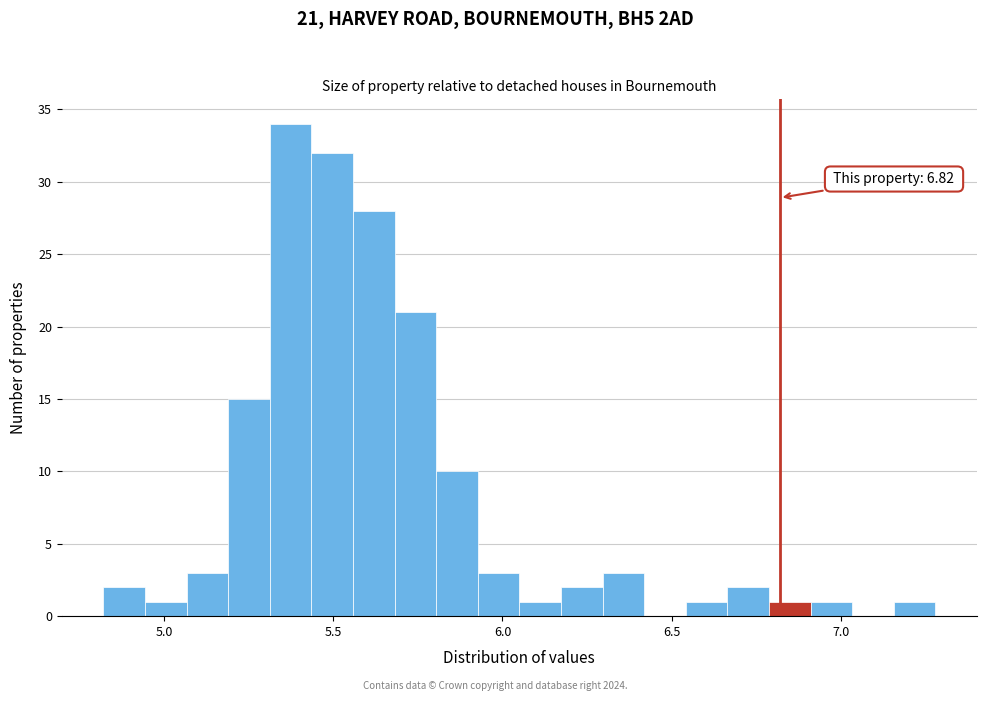

Around what value on the x-axis is the tallest bar? Give the approximate position of its centre, as read against the axis.

5.35